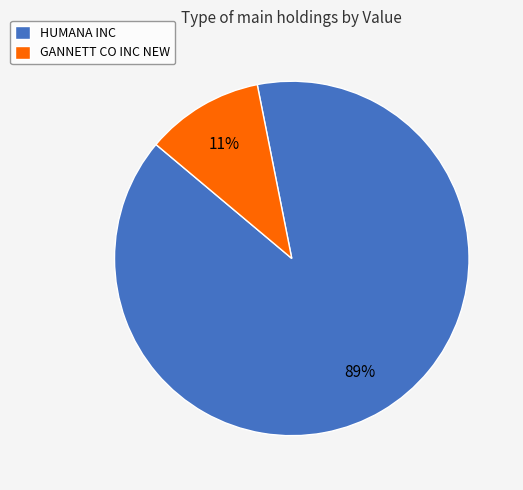

Count the number of slices in the pie.

2